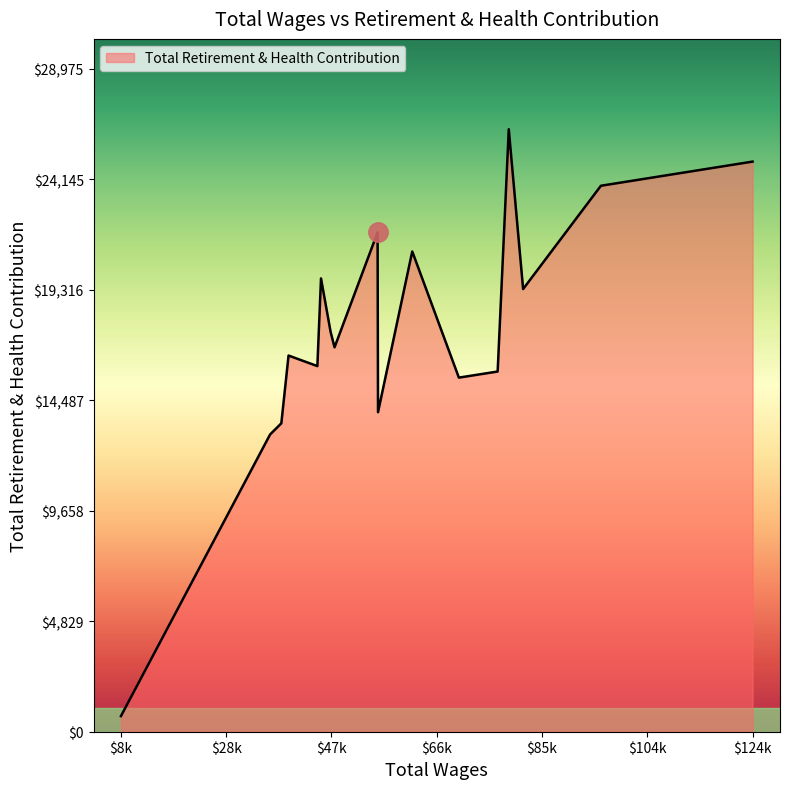

How many lines are shown in the chart?

1